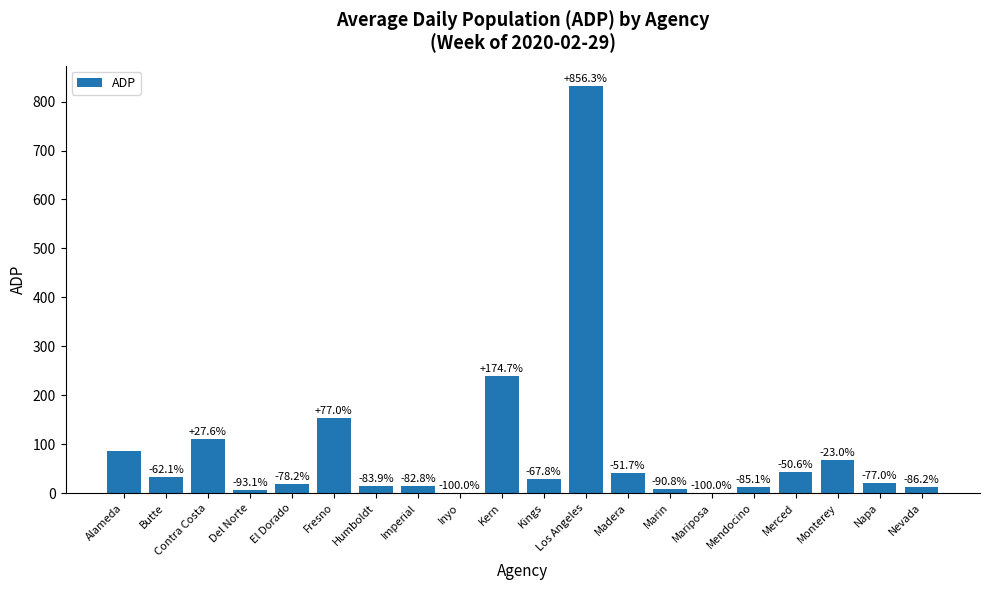

Reading left to right, extract all data points from this chart.

87	33	111	6	19	154	14	15	0	239	28	832	42	8	0	13	43	67	20	12